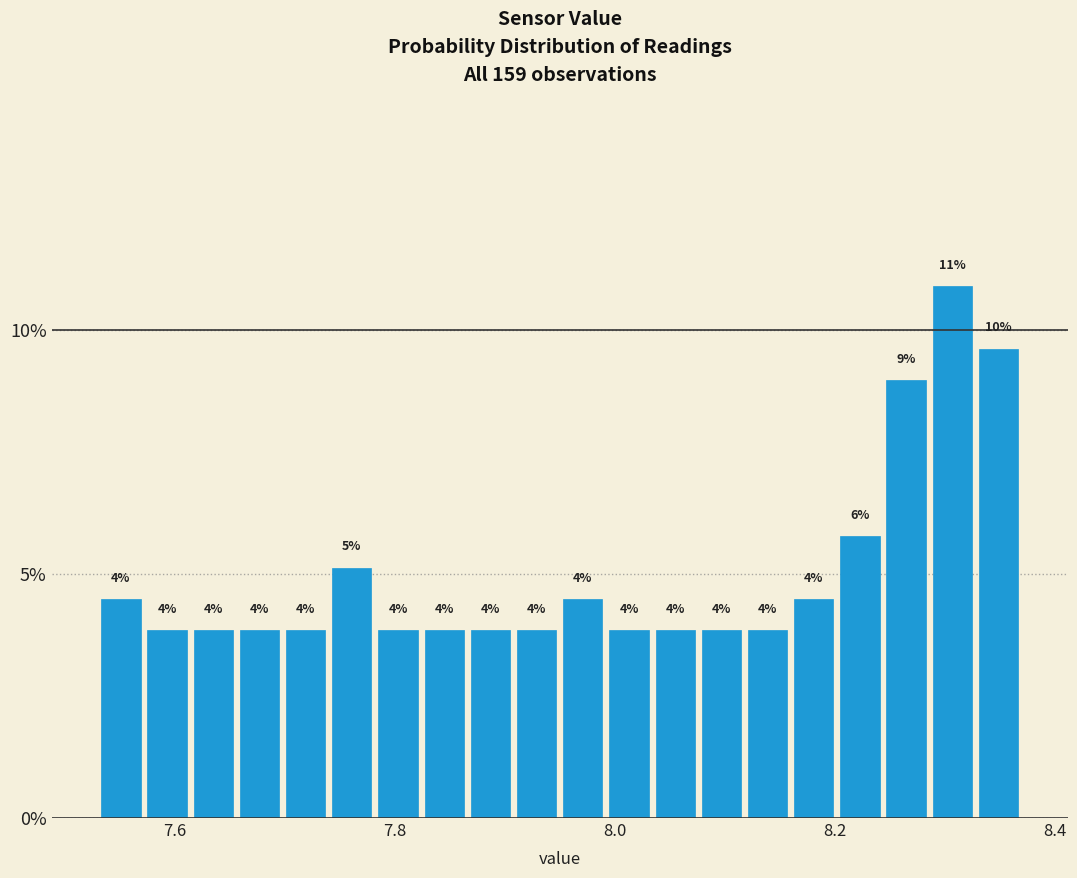

Around what value on the x-axis is the tallest bar? Give the approximate position of its centre, as read against the axis.

8.30